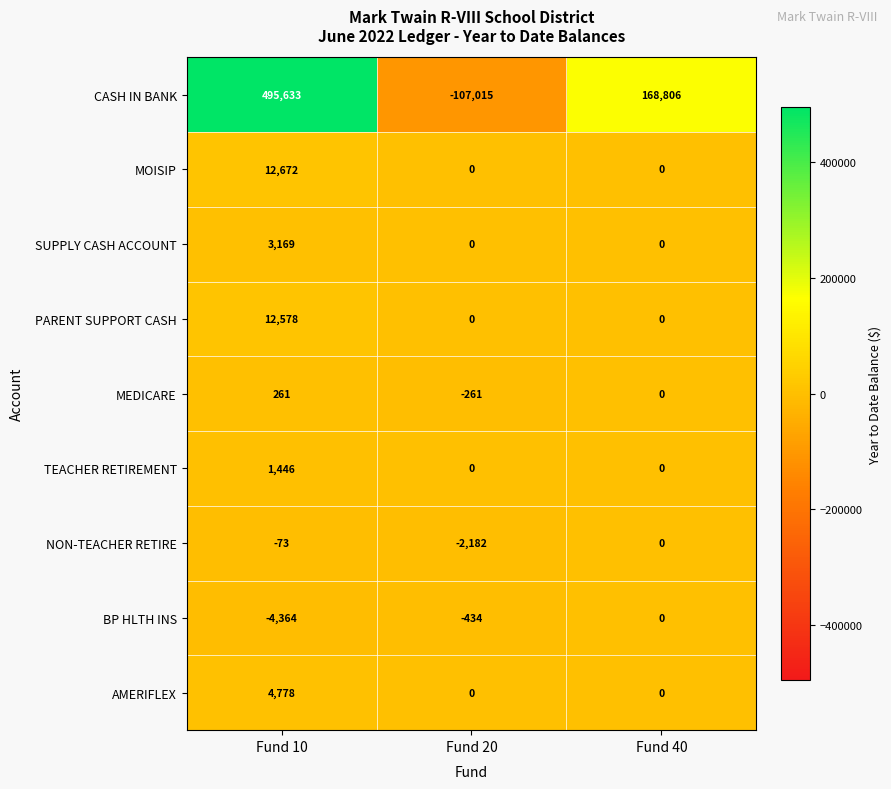

At which category is the sum across all series the highest?

Fund 10